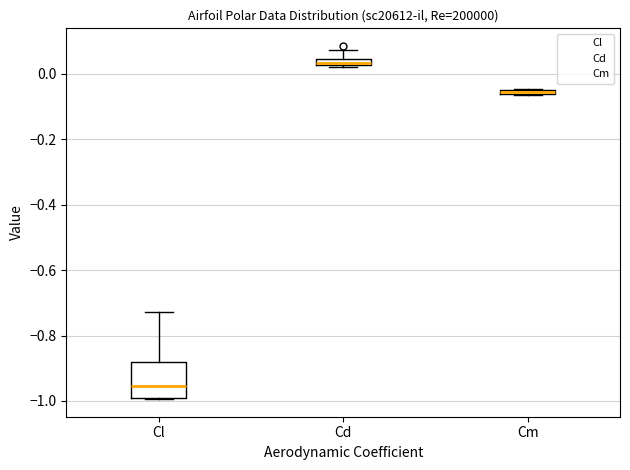

Where is the upper edge of the box for Cm on the y-axis? The values are not printed on the chart, so give them approximately, as read against the axis.

-0.04